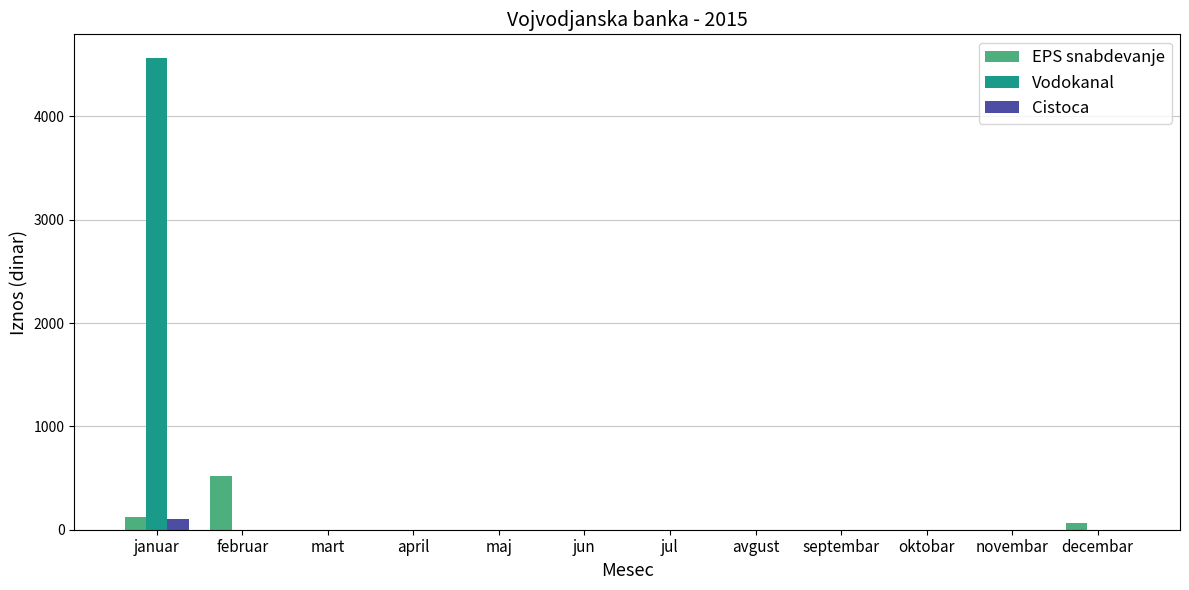

How many categories are shown in the chart?

12